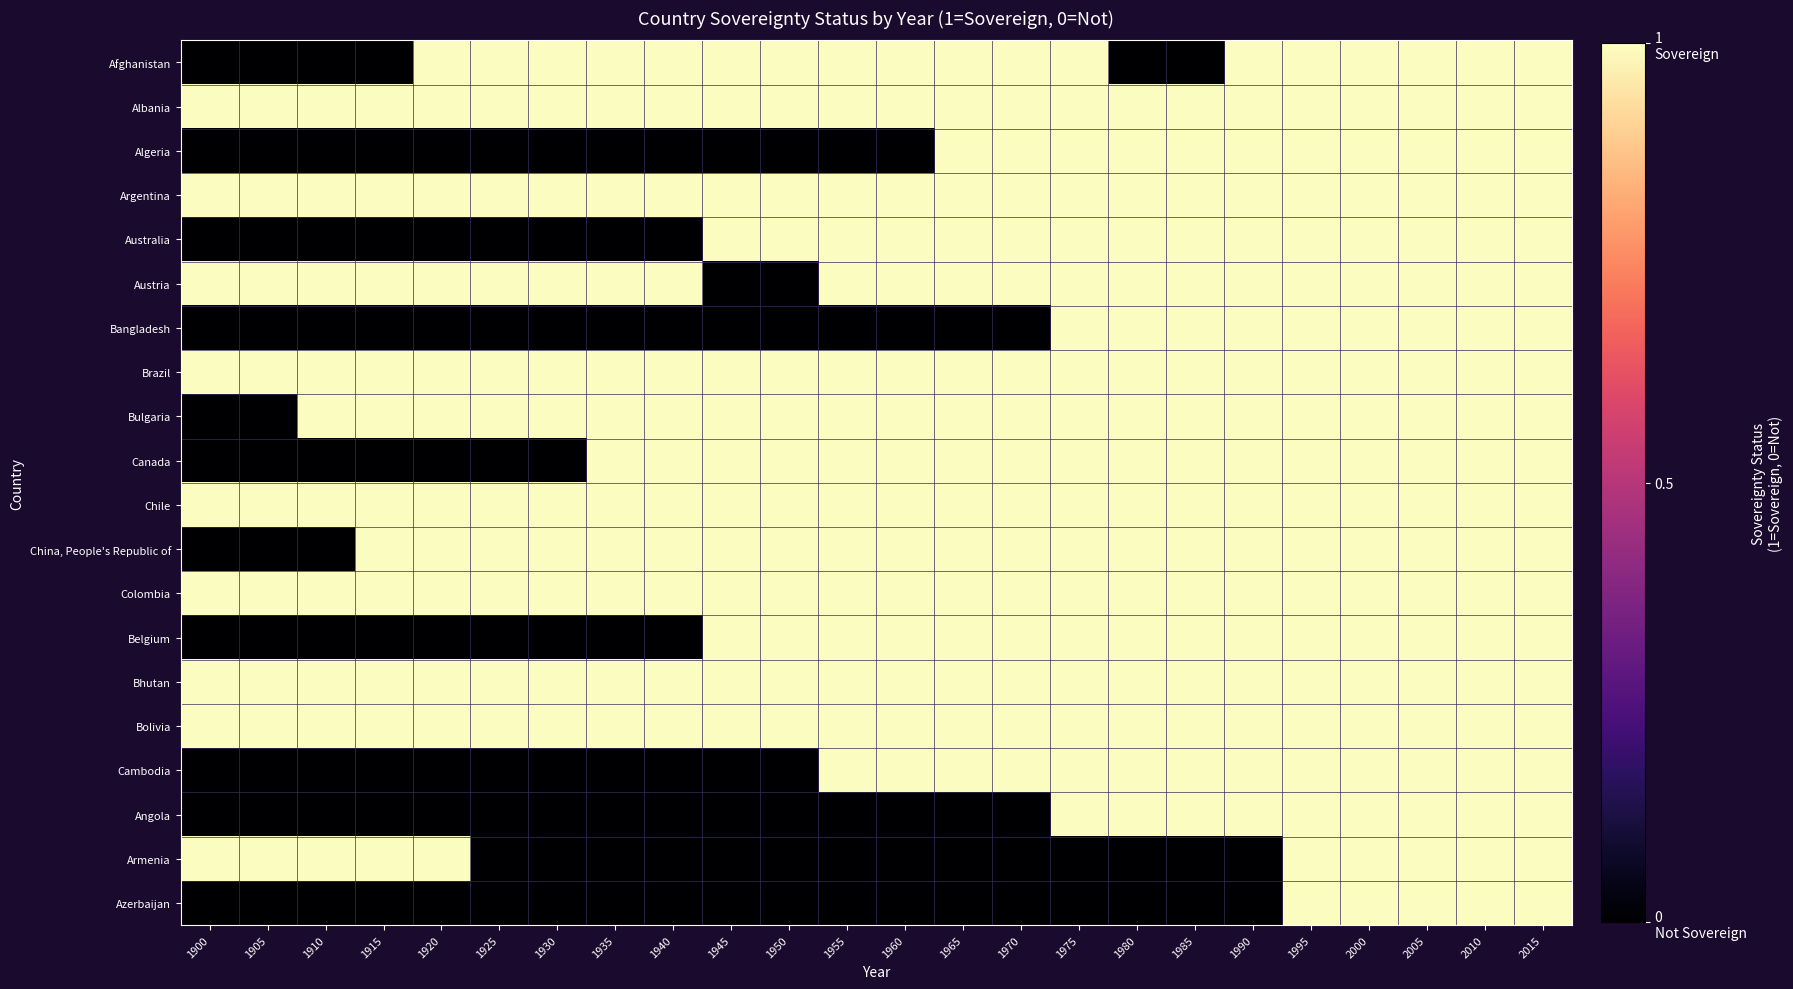

Reading left to right, what are all the values shown in this chart?

Afghanistan: 1900=0	1905=0	1910=0	1915=0	1920=1	1925=1	1930=1	1935=1	1940=1	1945=1	1950=1	1955=1	1960=1	1965=1	1970=1	1975=1	1980=0	1985=0	1990=1	1995=1	2000=1	2005=1	2010=1	2015=1
Albania: 1900=1	1905=1	1910=1	1915=1	1920=1	1925=1	1930=1	1935=1	1940=1	1945=1	1950=1	1955=1	1960=1	1965=1	1970=1	1975=1	1980=1	1985=1	1990=1	1995=1	2000=1	2005=1	2010=1	2015=1
Algeria: 1900=0	1905=0	1910=0	1915=0	1920=0	1925=0	1930=0	1935=0	1940=0	1945=0	1950=0	1955=0	1960=0	1965=1	1970=1	1975=1	1980=1	1985=1	1990=1	1995=1	2000=1	2005=1	2010=1	2015=1
Argentina: 1900=1	1905=1	1910=1	1915=1	1920=1	1925=1	1930=1	1935=1	1940=1	1945=1	1950=1	1955=1	1960=1	1965=1	1970=1	1975=1	1980=1	1985=1	1990=1	1995=1	2000=1	2005=1	2010=1	2015=1
Australia: 1900=0	1905=0	1910=0	1915=0	1920=0	1925=0	1930=0	1935=0	1940=0	1945=1	1950=1	1955=1	1960=1	1965=1	1970=1	1975=1	1980=1	1985=1	1990=1	1995=1	2000=1	2005=1	2010=1	2015=1
Austria: 1900=1	1905=1	1910=1	1915=1	1920=1	1925=1	1930=1	1935=1	1940=1	1945=0	1950=0	1955=1	1960=1	1965=1	1970=1	1975=1	1980=1	1985=1	1990=1	1995=1	2000=1	2005=1	2010=1	2015=1
Bangladesh: 1900=0	1905=0	1910=0	1915=0	1920=0	1925=0	1930=0	1935=0	1940=0	1945=0	1950=0	1955=0	1960=0	1965=0	1970=0	1975=1	1980=1	1985=1	1990=1	1995=1	2000=1	2005=1	2010=1	2015=1
Brazil: 1900=1	1905=1	1910=1	1915=1	1920=1	1925=1	1930=1	1935=1	1940=1	1945=1	1950=1	1955=1	1960=1	1965=1	1970=1	1975=1	1980=1	1985=1	1990=1	1995=1	2000=1	2005=1	2010=1	2015=1
Bulgaria: 1900=0	1905=0	1910=1	1915=1	1920=1	1925=1	1930=1	1935=1	1940=1	1945=1	1950=1	1955=1	1960=1	1965=1	1970=1	1975=1	1980=1	1985=1	1990=1	1995=1	2000=1	2005=1	2010=1	2015=1
Canada: 1900=0	1905=0	1910=0	1915=0	1920=0	1925=0	1930=0	1935=1	1940=1	1945=1	1950=1	1955=1	1960=1	1965=1	1970=1	1975=1	1980=1	1985=1	1990=1	1995=1	2000=1	2005=1	2010=1	2015=1
Chile: 1900=1	1905=1	1910=1	1915=1	1920=1	1925=1	1930=1	1935=1	1940=1	1945=1	1950=1	1955=1	1960=1	1965=1	1970=1	1975=1	1980=1	1985=1	1990=1	1995=1	2000=1	2005=1	2010=1	2015=1
China, People's Republic of: 1900=0	1905=0	1910=0	1915=1	1920=1	1925=1	1930=1	1935=1	1940=1	1945=1	1950=1	1955=1	1960=1	1965=1	1970=1	1975=1	1980=1	1985=1	1990=1	1995=1	2000=1	2005=1	2010=1	2015=1
Colombia: 1900=1	1905=1	1910=1	1915=1	1920=1	1925=1	1930=1	1935=1	1940=1	1945=1	1950=1	1955=1	1960=1	1965=1	1970=1	1975=1	1980=1	1985=1	1990=1	1995=1	2000=1	2005=1	2010=1	2015=1
Belgium: 1900=0	1905=0	1910=0	1915=0	1920=0	1925=0	1930=0	1935=0	1940=0	1945=1	1950=1	1955=1	1960=1	1965=1	1970=1	1975=1	1980=1	1985=1	1990=1	1995=1	2000=1	2005=1	2010=1	2015=1
Bhutan: 1900=1	1905=1	1910=1	1915=1	1920=1	1925=1	1930=1	1935=1	1940=1	1945=1	1950=1	1955=1	1960=1	1965=1	1970=1	1975=1	1980=1	1985=1	1990=1	1995=1	2000=1	2005=1	2010=1	2015=1
Bolivia: 1900=1	1905=1	1910=1	1915=1	1920=1	1925=1	1930=1	1935=1	1940=1	1945=1	1950=1	1955=1	1960=1	1965=1	1970=1	1975=1	1980=1	1985=1	1990=1	1995=1	2000=1	2005=1	2010=1	2015=1
Cambodia: 1900=0	1905=0	1910=0	1915=0	1920=0	1925=0	1930=0	1935=0	1940=0	1945=0	1950=0	1955=1	1960=1	1965=1	1970=1	1975=1	1980=1	1985=1	1990=1	1995=1	2000=1	2005=1	2010=1	2015=1
Angola: 1900=0	1905=0	1910=0	1915=0	1920=0	1925=0	1930=0	1935=0	1940=0	1945=0	1950=0	1955=0	1960=0	1965=0	1970=0	1975=1	1980=1	1985=1	1990=1	1995=1	2000=1	2005=1	2010=1	2015=1
Armenia: 1900=1	1905=1	1910=1	1915=1	1920=1	1925=0	1930=0	1935=0	1940=0	1945=0	1950=0	1955=0	1960=0	1965=0	1970=0	1975=0	1980=0	1985=0	1990=0	1995=1	2000=1	2005=1	2010=1	2015=1
Azerbaijan: 1900=0	1905=0	1910=0	1915=0	1920=0	1925=0	1930=0	1935=0	1940=0	1945=0	1950=0	1955=0	1960=0	1965=0	1970=0	1975=0	1980=0	1985=0	1990=0	1995=1	2000=1	2005=1	2010=1	2015=1